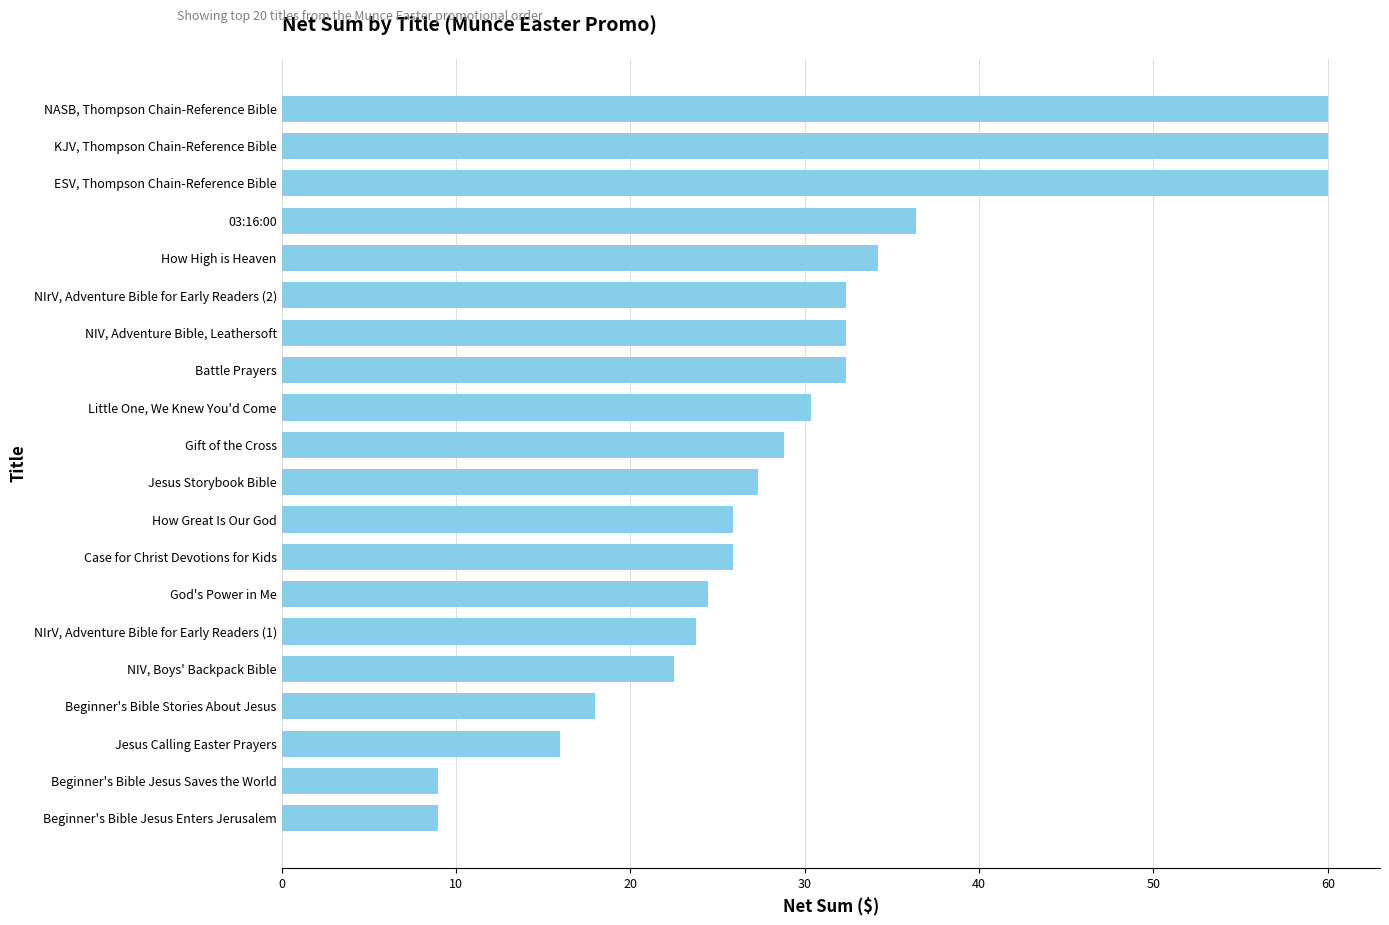

What is the difference between the maximum and minimum values?

51.0